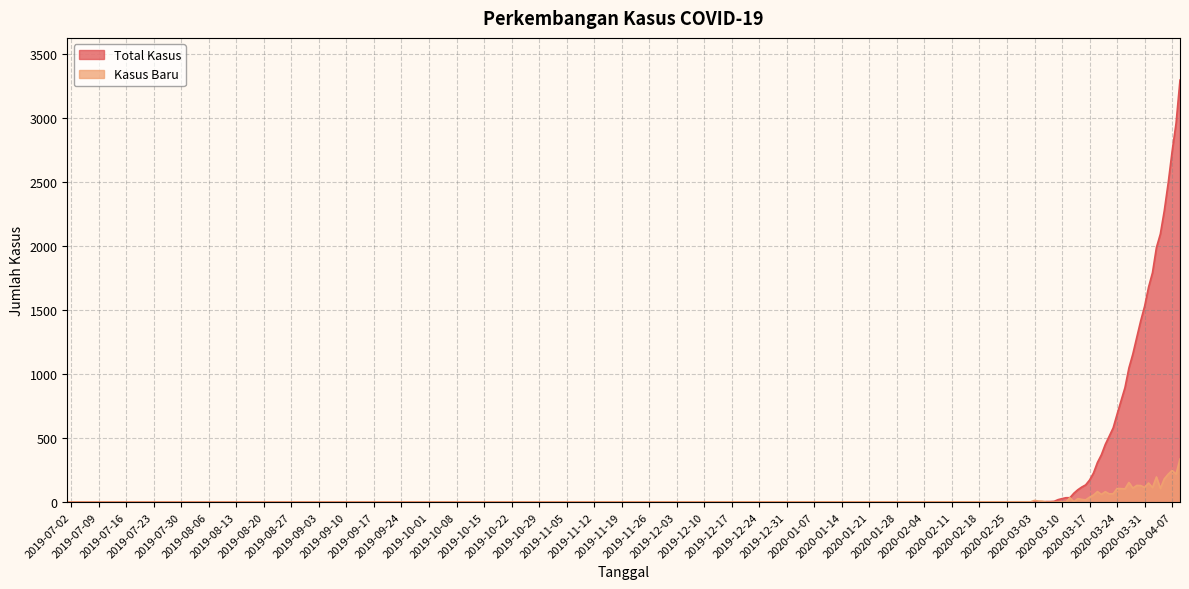

Is the value of Total Kasus at 2020-03-16 greater than the value of Kasus Baru at 2020-03-25?

Yes